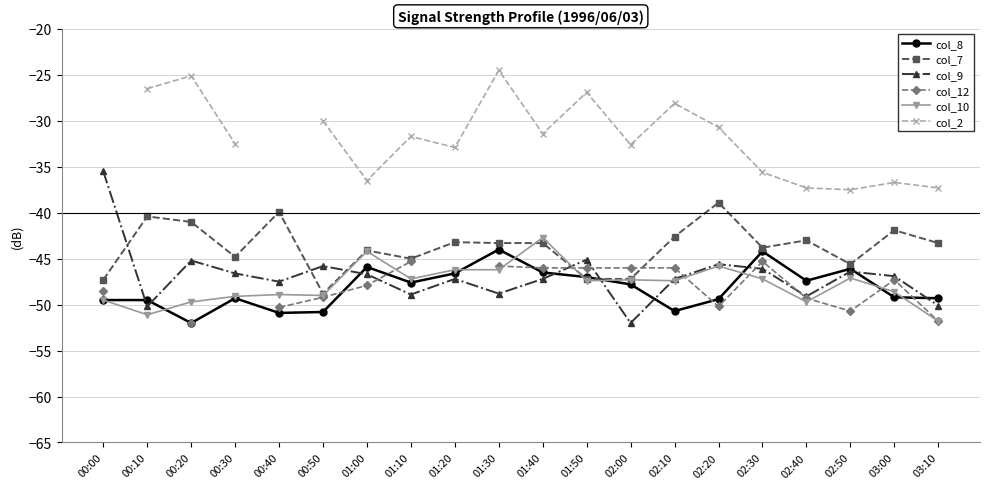

List the series in order of their peak value, lowest first.

col_12, col_8, col_10, col_7, col_9, col_2